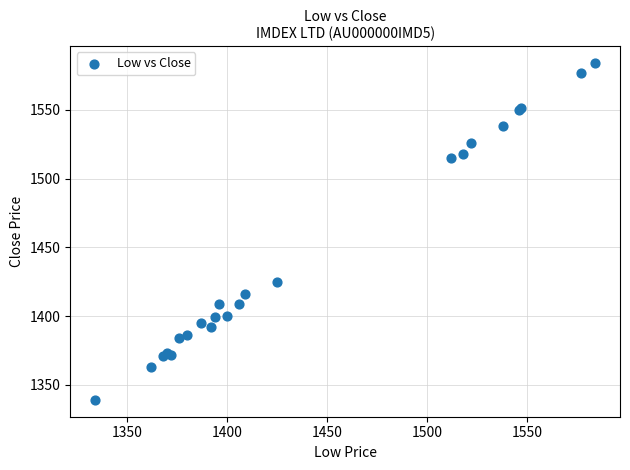

What Y value in the scatter plot is closest to 1461?

1425